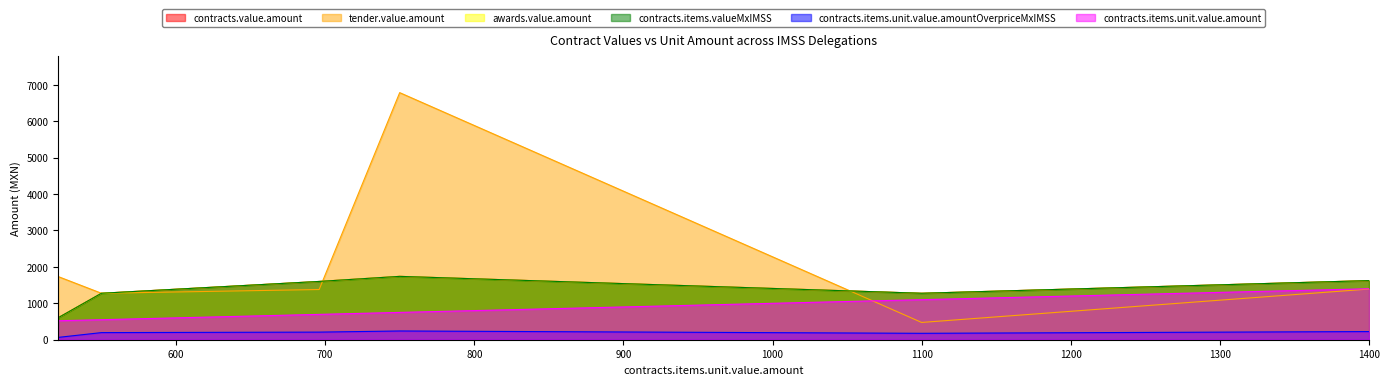

In contracts.items.unit.value.amount, how many points are lower than both neighbors (excluding endpoints)?

0